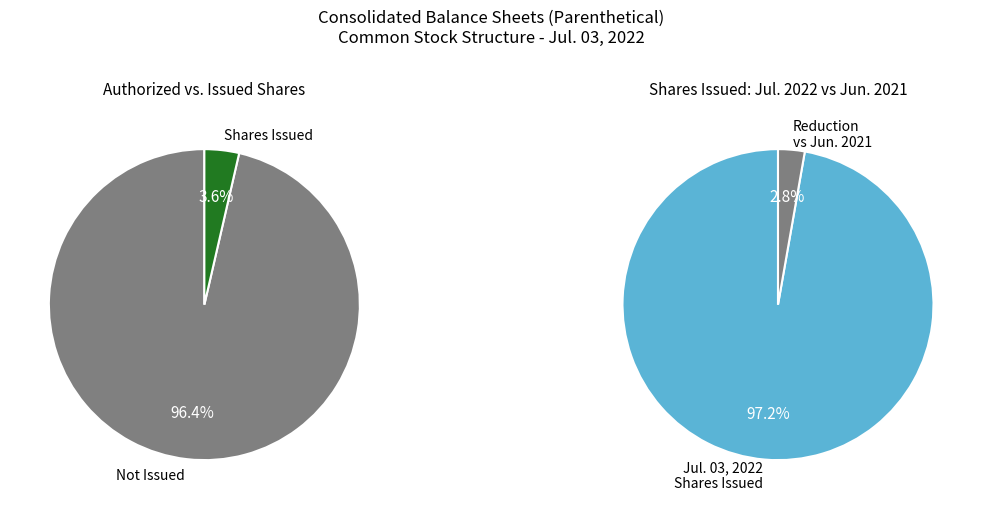

Count the number of slices in the pie.

4